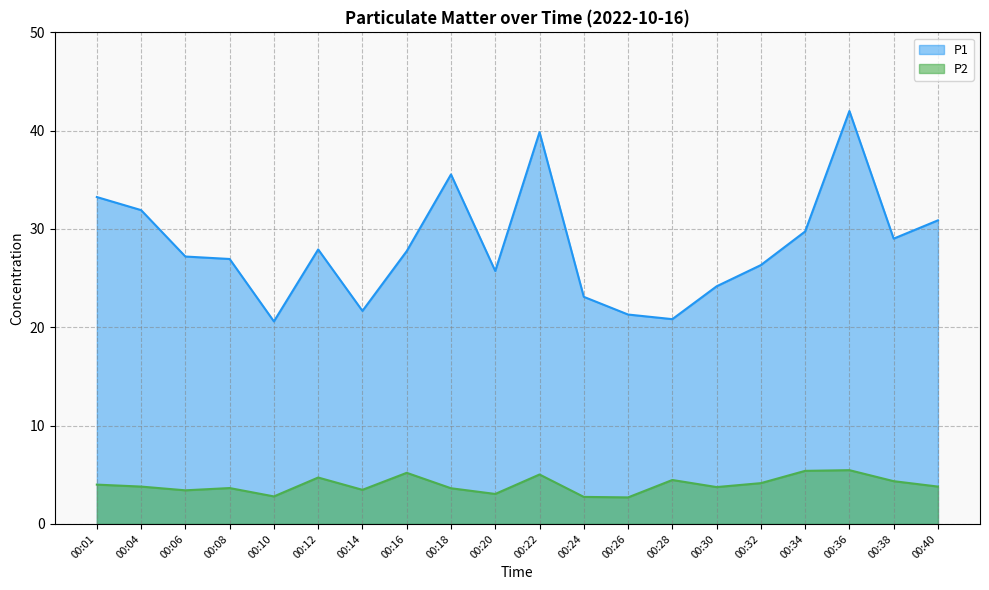

How many data points in P2 are above 3?

17